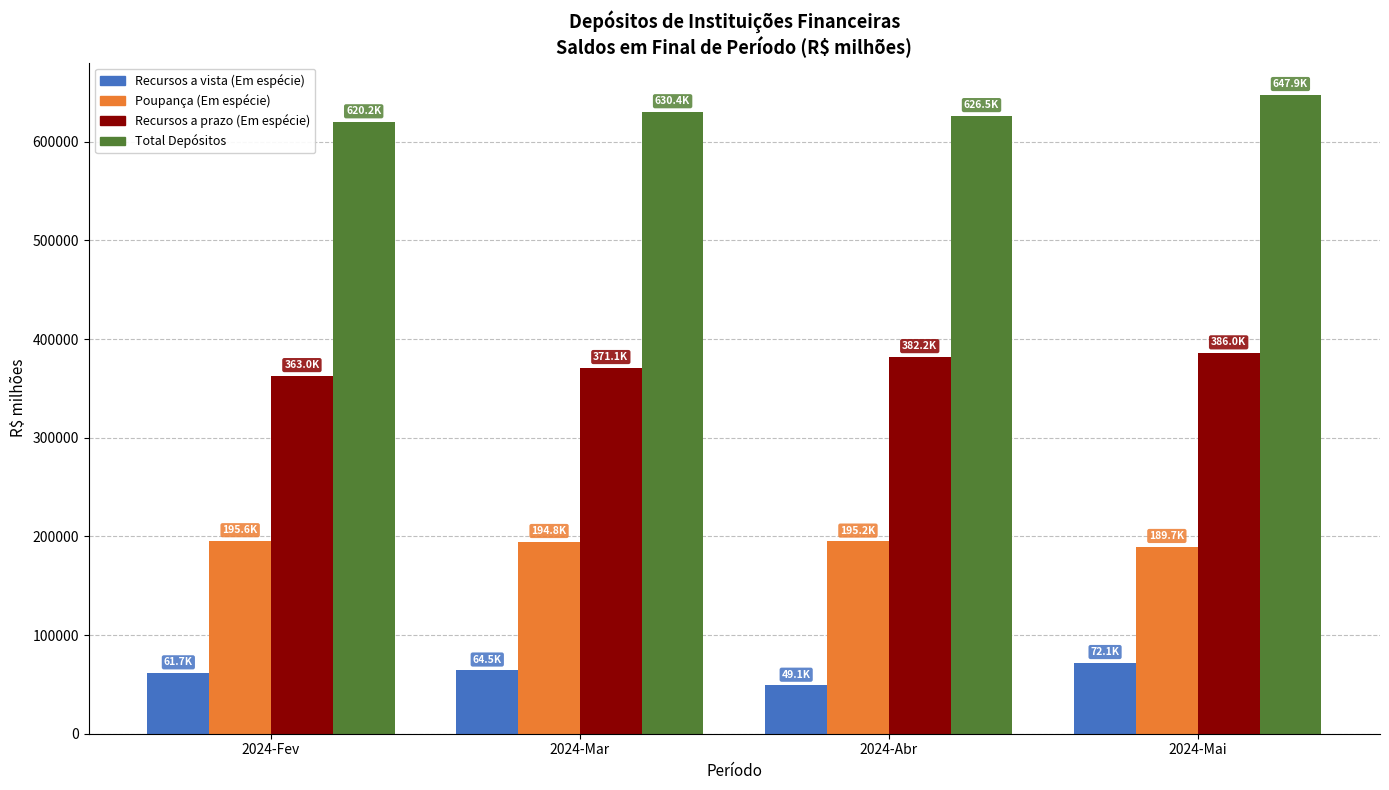

Read the Recursos a vista (Em espécie) value at 2024-Abr.

49116.4